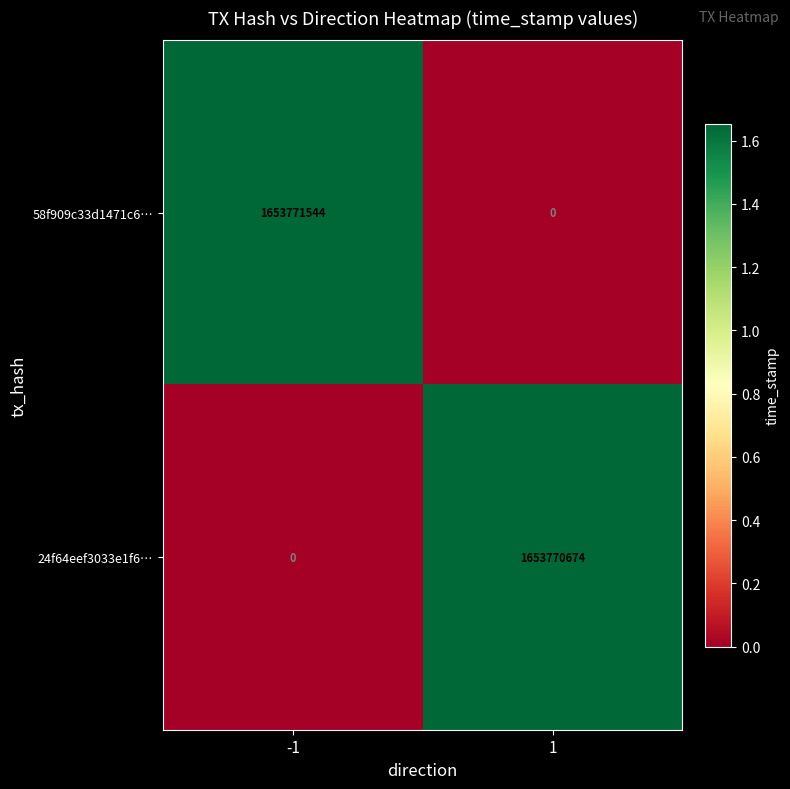

Reading left to right, what are all the values shown in this chart?

58f909c33d1471c6…: -1=1653771544	1=0
24f64eef3033e1f6…: -1=0	1=1653770674